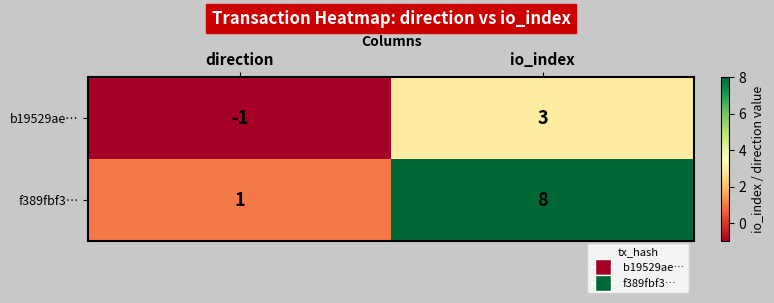

What value does the b19529ae… series have at io_index?

3